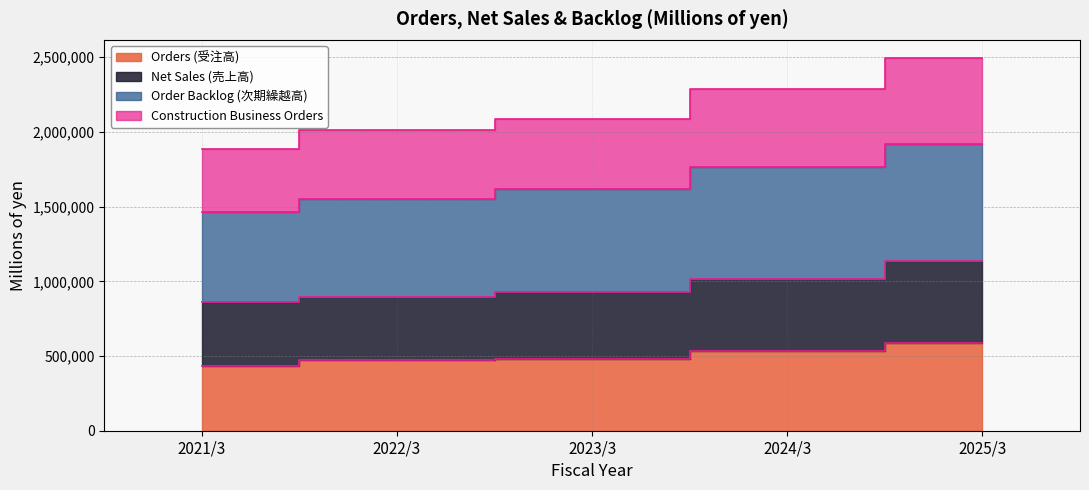

What is the value of the Net Sales (売上高) point at the 2nd from the left?

895574